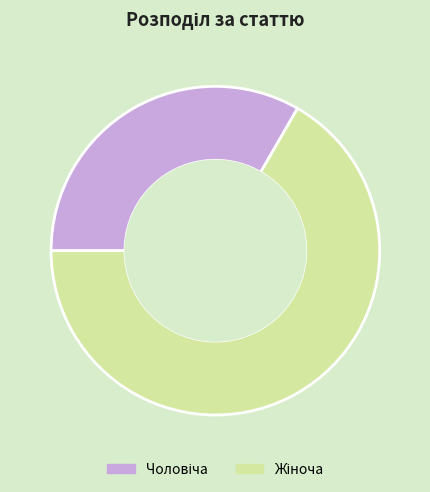

Does any single category account for the majority?

Yes